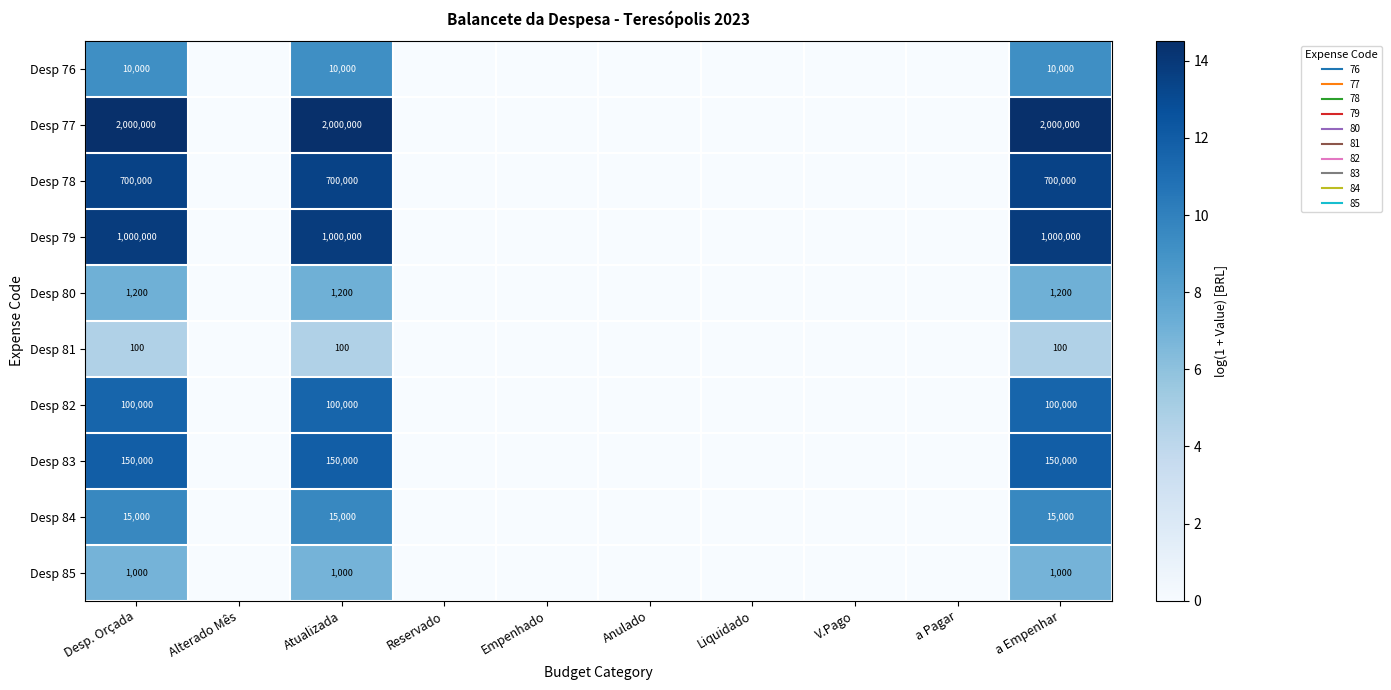

What is the sum of the Desp 84 values at Empenhado and Atualizada?

9.6